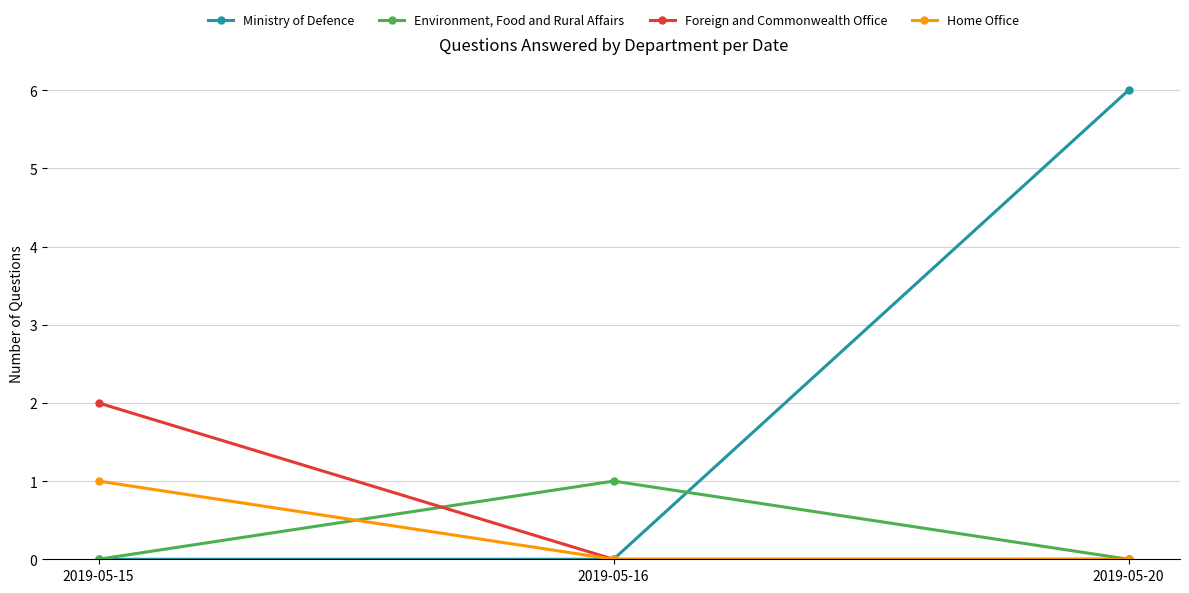

At which label does Foreign and Commonwealth Office reach its peak?

2019-05-15